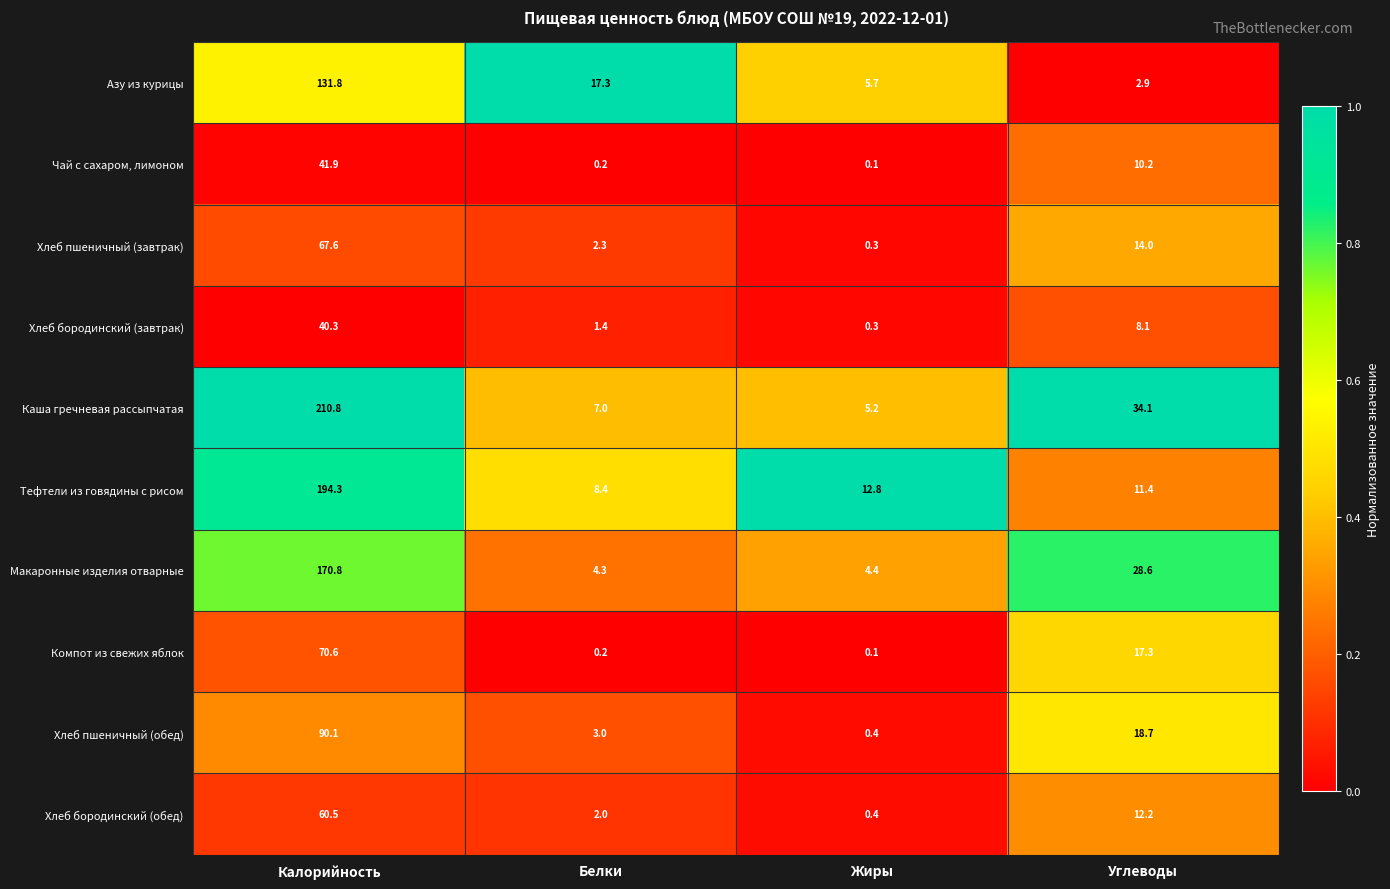

Rank the series at Калорийность from highest to lowest value.

Каша гречневая рассыпчатая, Тефтели из говядины с рисом, Макаронные изделия отварные, Азу из курицы, Хлеб пшеничный (обед), Компот из свежих яблок, Хлеб пшеничный (завтрак), Хлеб бородинский (обед), Чай с сахаром, лимоном, Хлеб бородинский (завтрак)